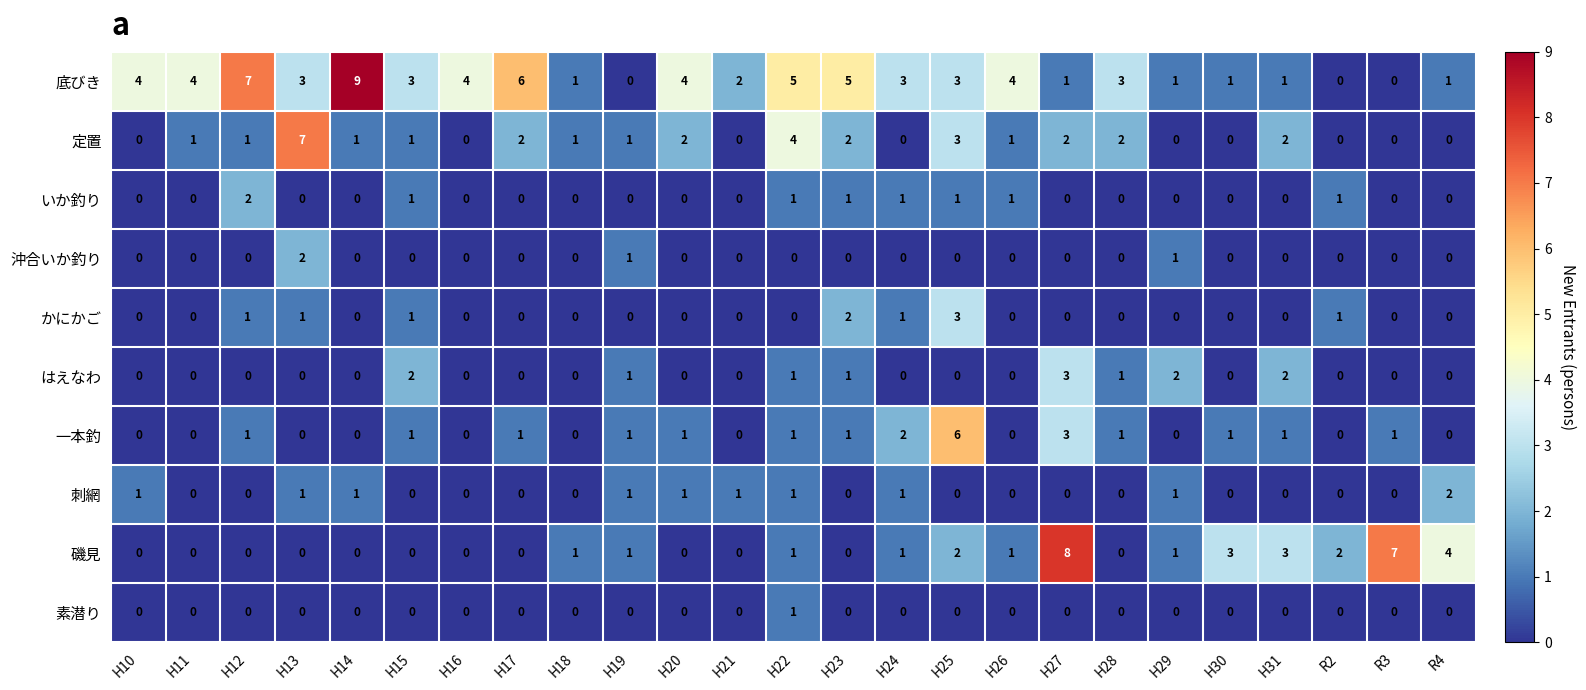

What is the difference between the highest and lowest values at H11?

4